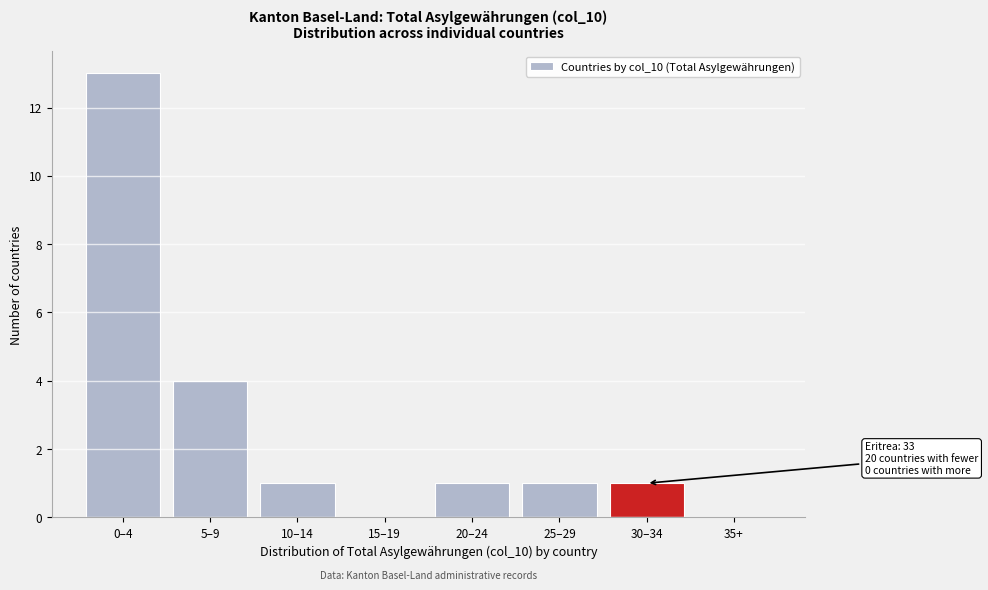

Reading left to right, what are all the values shown in this chart?

0–4=13	5–9=4	10–14=1	15–19=0	20–24=1	25–29=1	30–34=1	35+=0